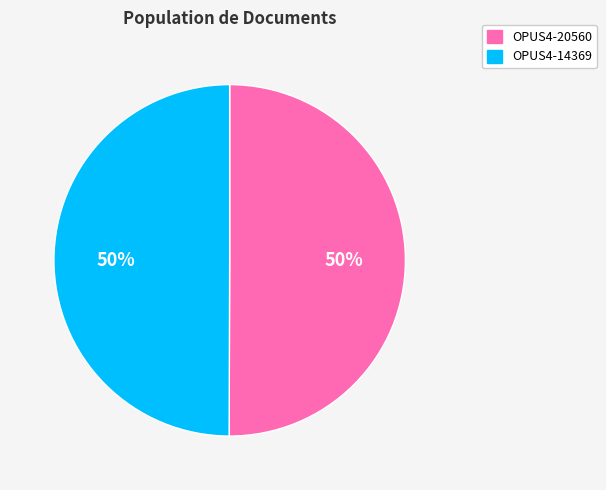

Count the number of slices in the pie.

2